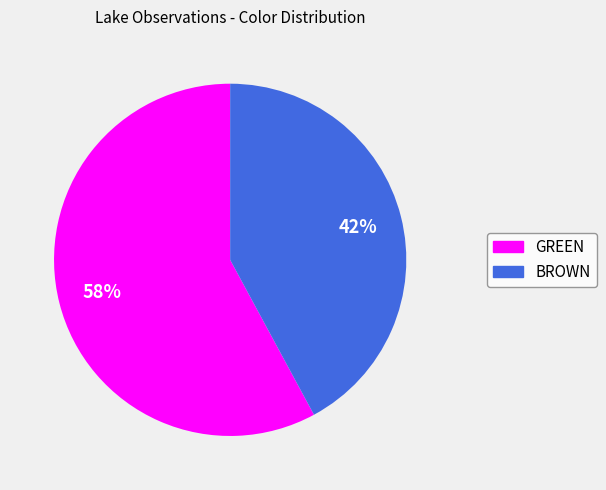

Approximately how many times larger is the value at BROWN compared to GREEN?

0.7